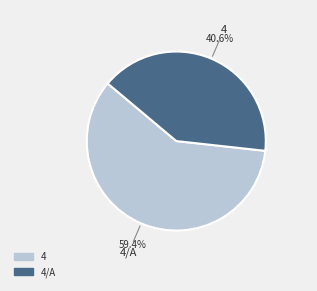

Is there a majority slice in this chart?

Yes